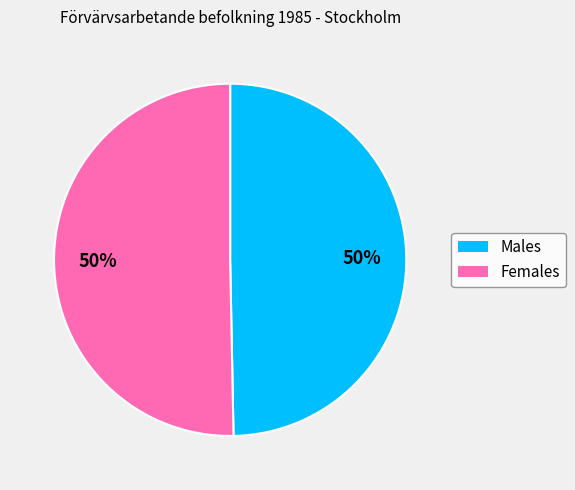

To the nearest percent, what is the average slice percentage?

50%